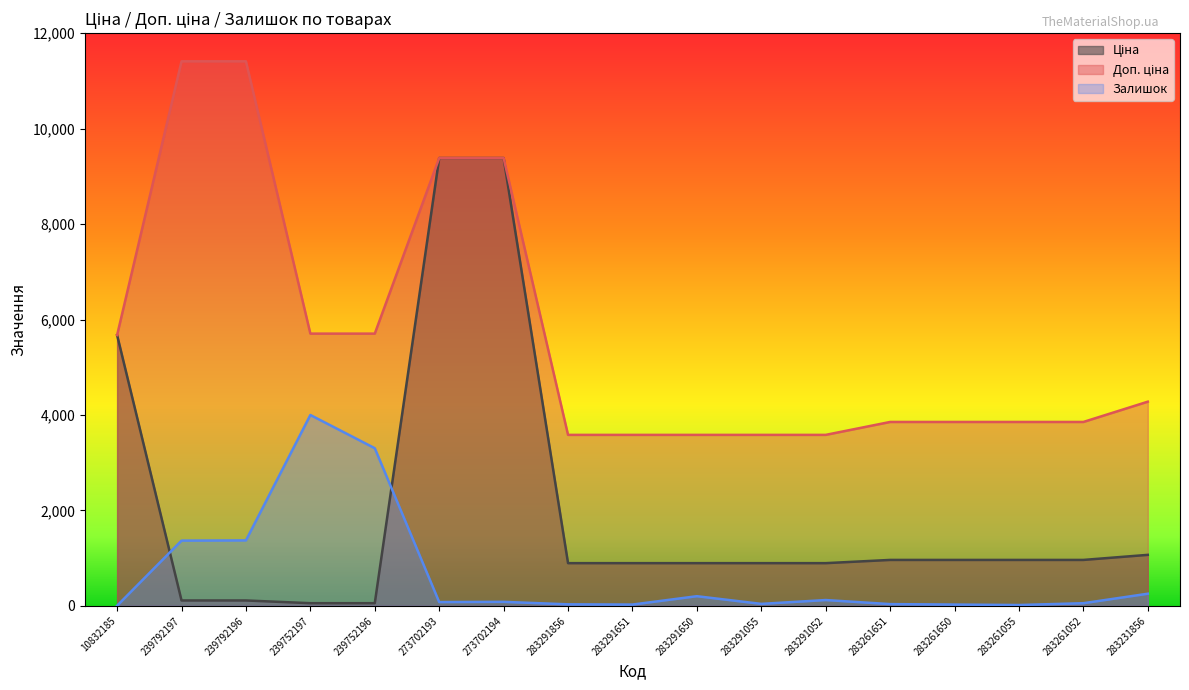

Reading right to left, transcribe all the data shown in this chart.

Ціна: 1069.8	963.5	963.5	963.5	963.5	895.9	895.9	895.9	895.9	895.9	9384.0	9384.0	57.0	57.0	114.1	114.1	5673.8
Доп. ціна: 4279.1	3854.0	3854.0	3854.0	3854.0	3583.6	3583.6	3583.6	3583.6	3583.6	9384.0	9384.0	5705.0	5705.0	11410.0	11410.0	5673.8
Залишок: 255.6	56.8	18.9	28.4	37.9	123.1	42.6	203.6	28.4	33.1	85.2	80.5	3304.1	4000.0	1372.8	1368.0	4.7